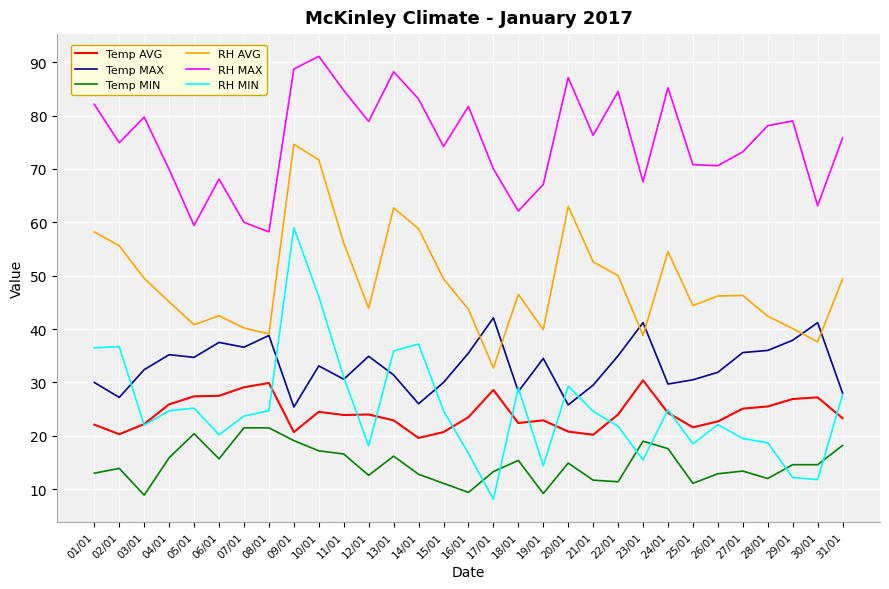

At which label does RH AVG reach its minimum?

17/01